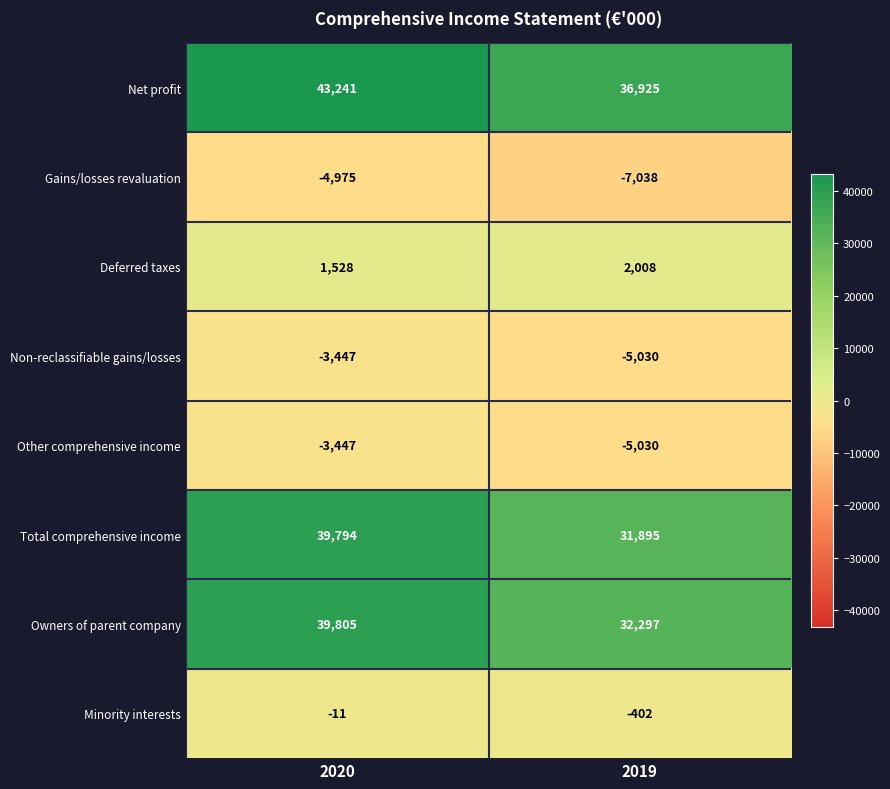

List the labels in order of Non-reclassifiable gains/losses value, smallest first.

2019, 2020